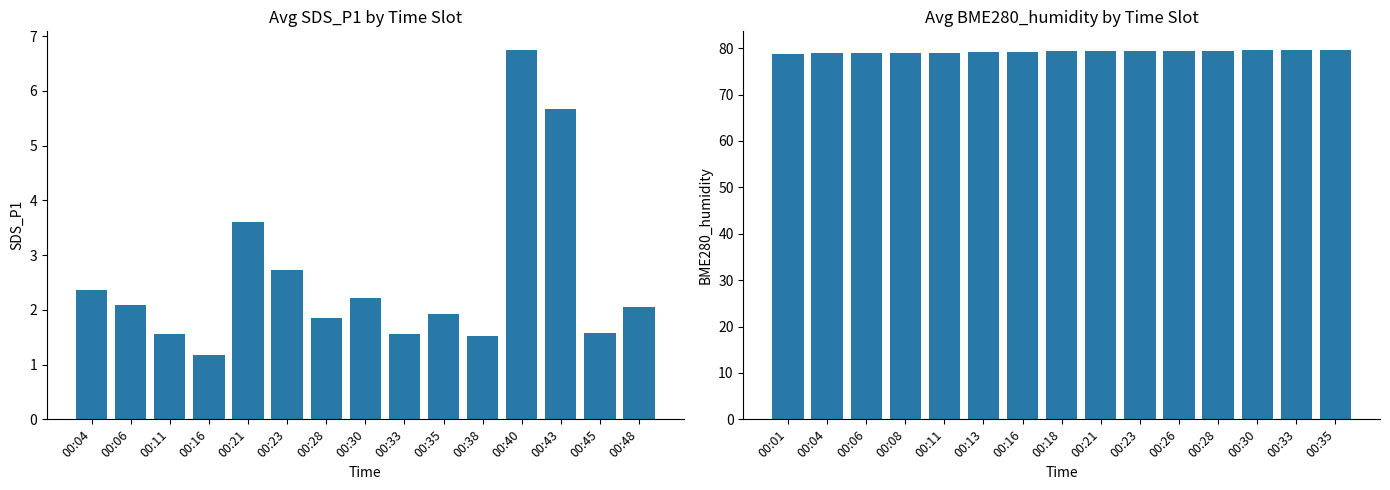

What are all the series names shown in the legend?

SDS_P1, BME280_humidity